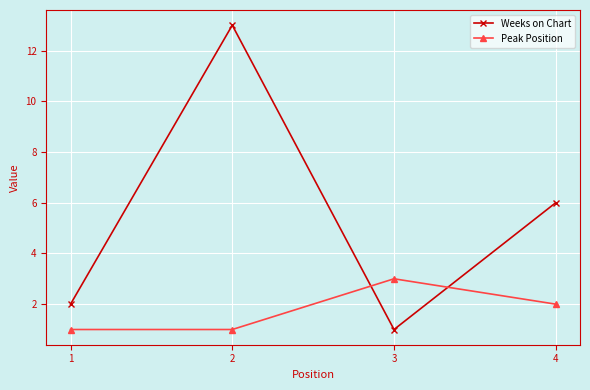

True or false: Peak Position has more than 0 interior local peaks.

True